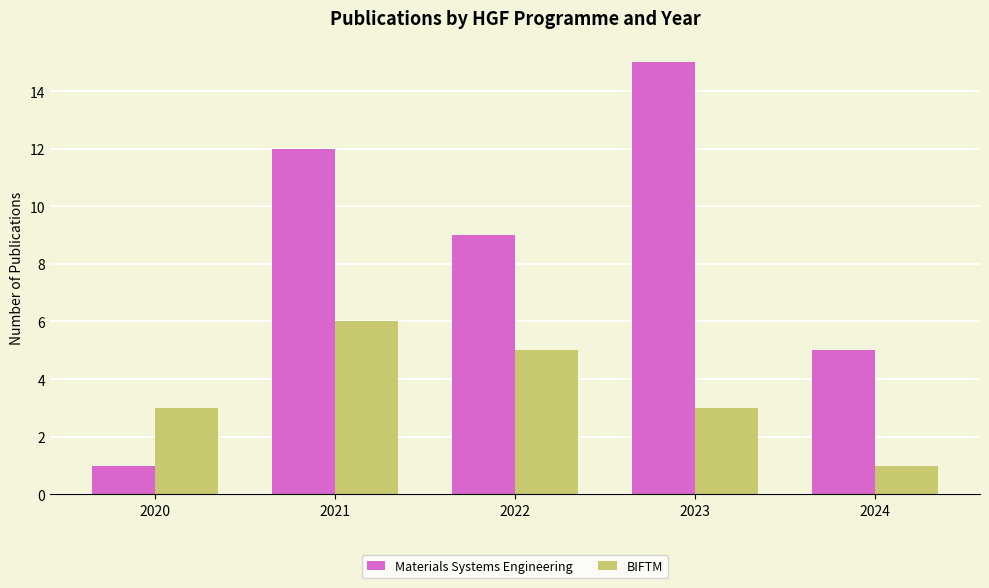

Reading left to right, transcribe all the data shown in this chart.

Materials Systems Engineering: 2020=1	2021=12	2022=9	2023=15	2024=5
BIFTM: 2020=3	2021=6	2022=5	2023=3	2024=1